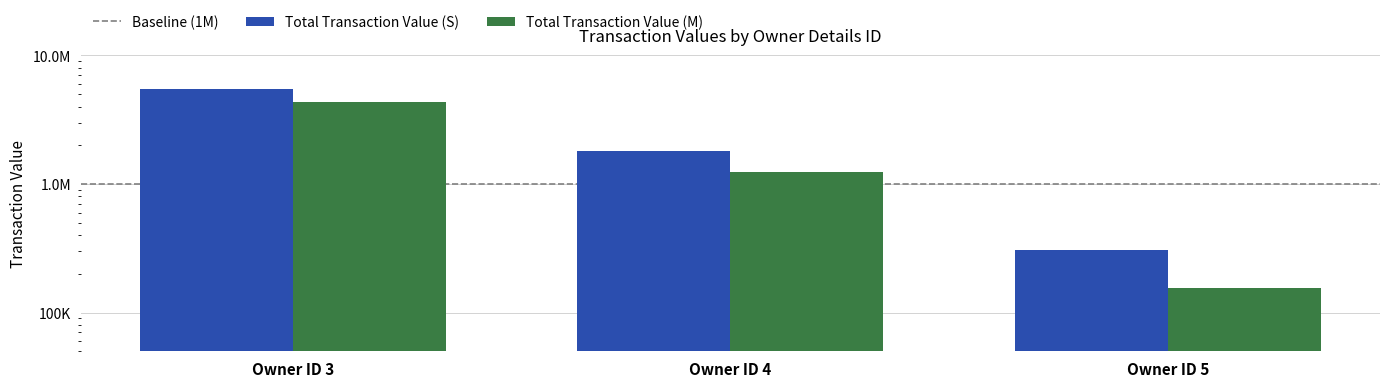

How many bars are there in each group?

2